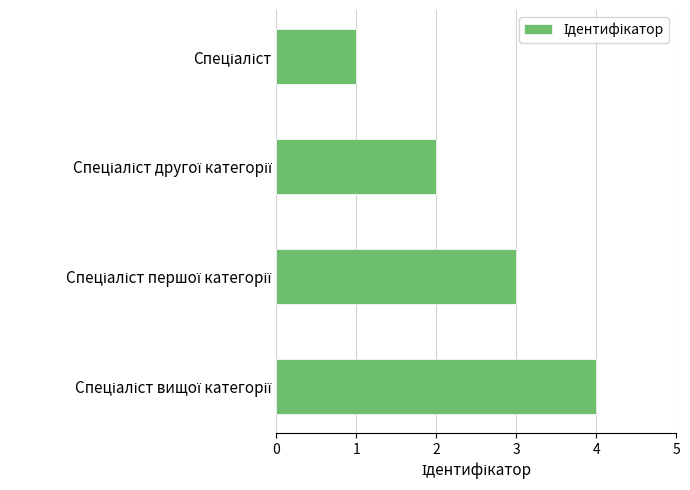

What is the maximum value shown in the chart?

4